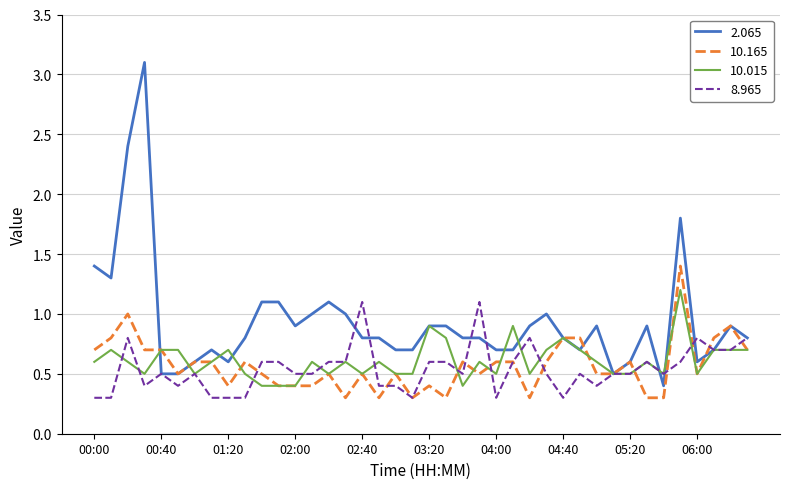

Which series has the largest total across all categories?

2.065